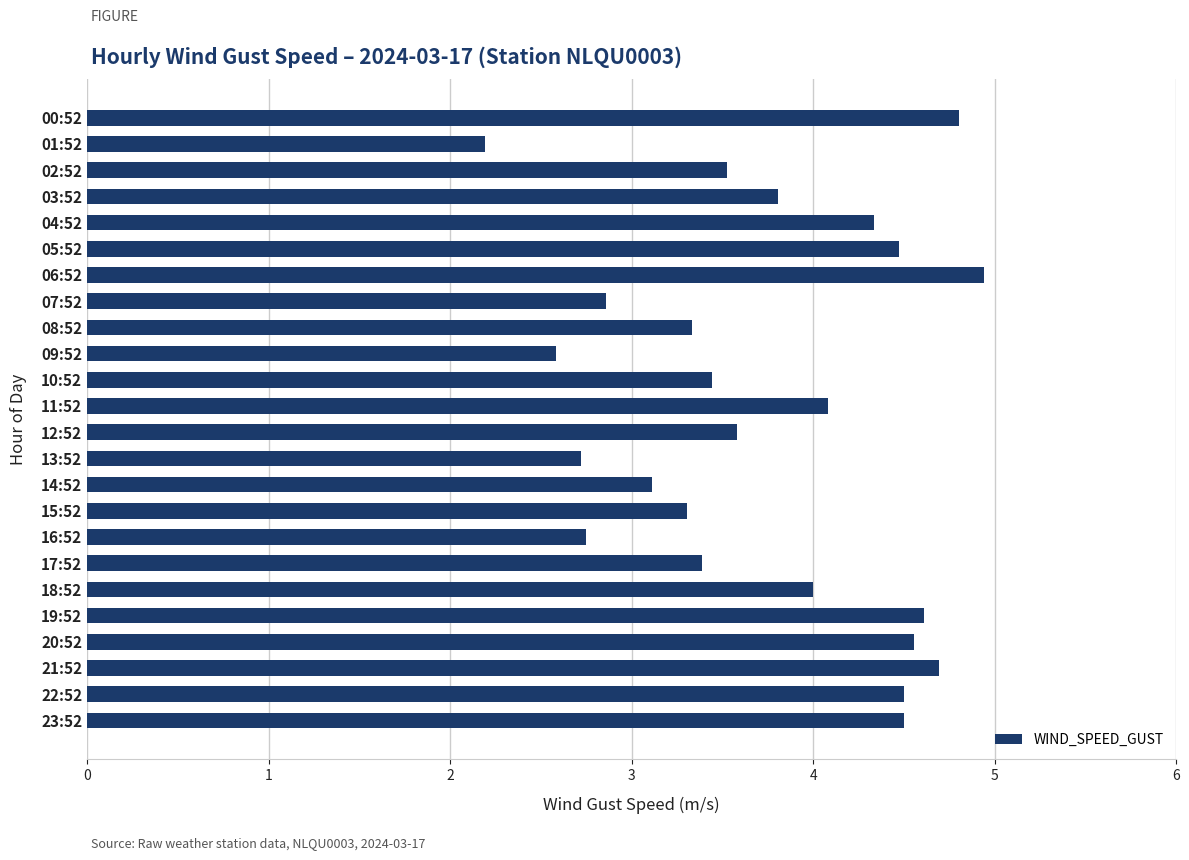

Which category has the highest value across all series?

06:52